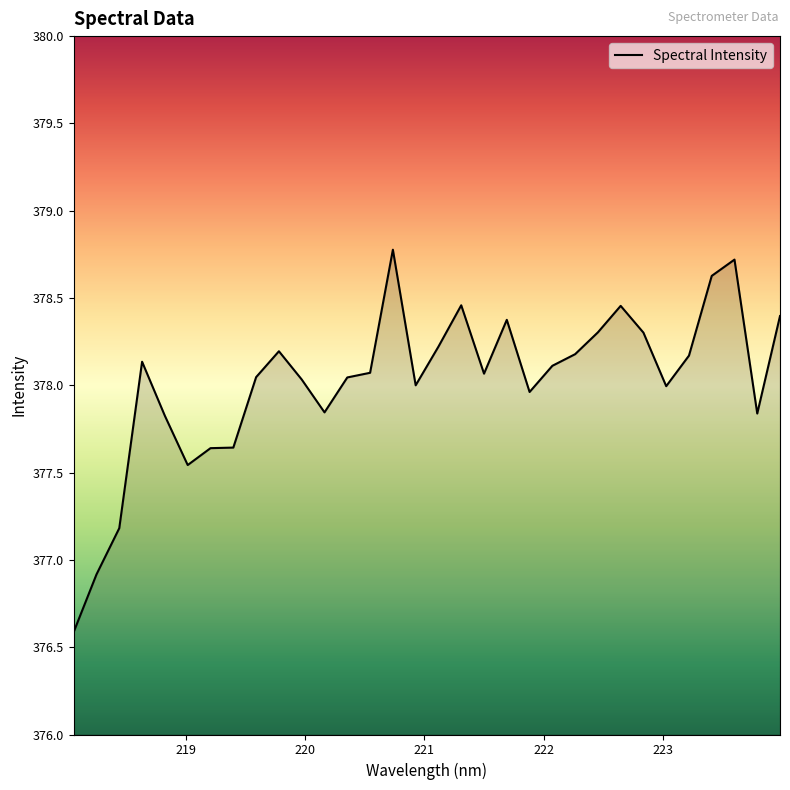

What is the difference between the maximum and minimum values?

2.2